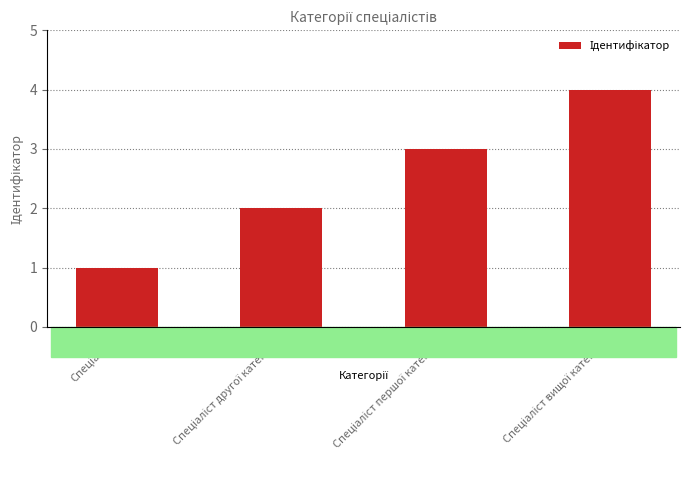

What is the greatest value displayed?

4